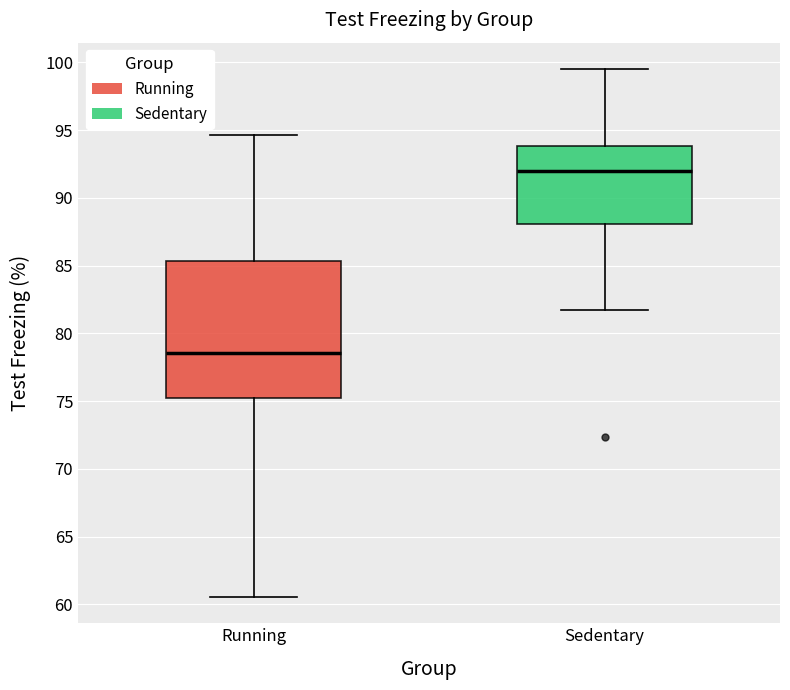

Reading left to right, transcribe this box plot: for each box, give where its median line is, the range the box spans, and where its two whiskers end, as read against the y-axis. The values are not printed on the chart, so give them approximately, as read against the axis.

Running: median 78.5, box 75.0 to 85.5, whiskers 60.5 to 94.5
Sedentary: median 92.0, box 88.0 to 94.0, whiskers 81.5 to 99.5